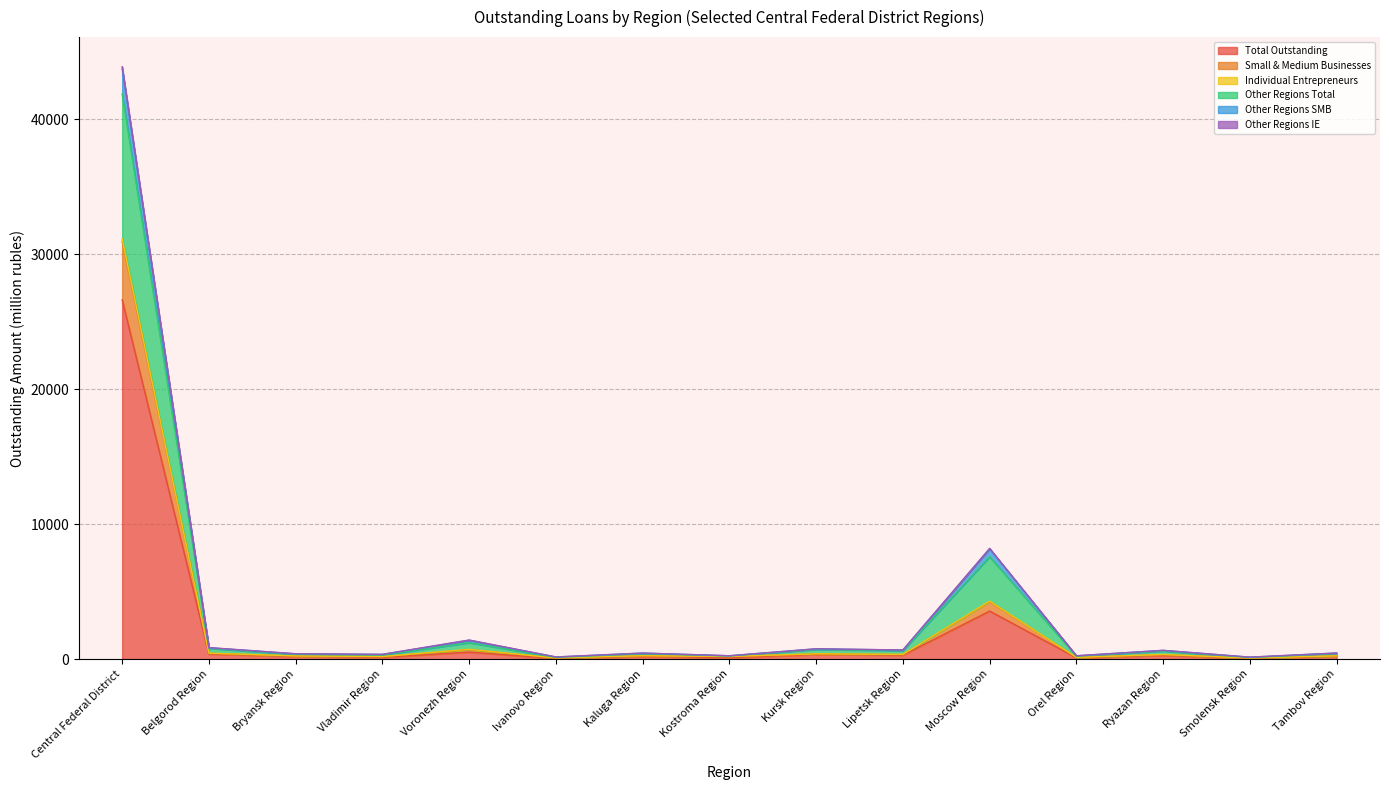

How many interior local valleys does the Total Outstanding series have?

6